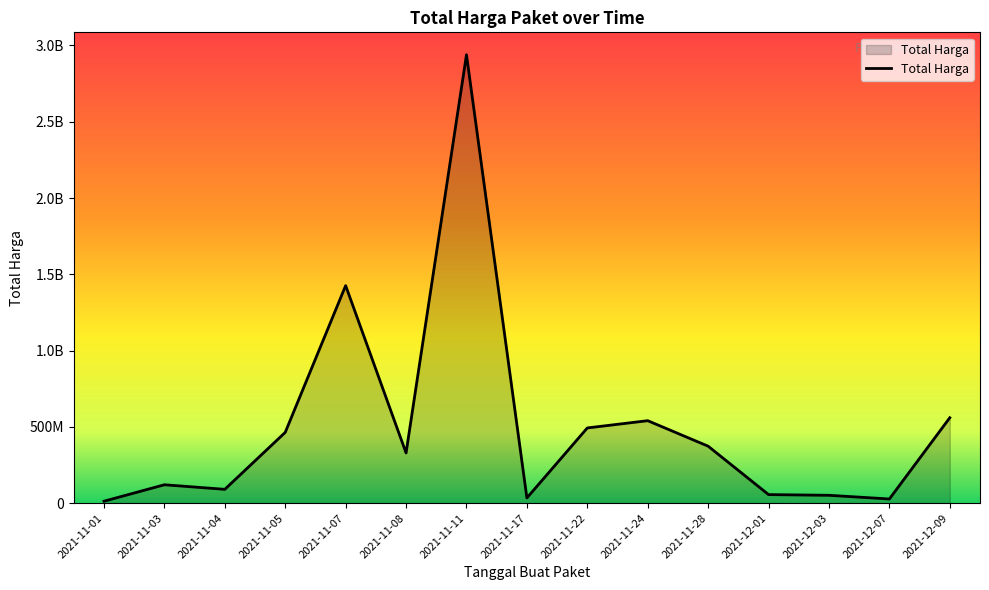

Does the chart display data point markers on the line(s)?

No